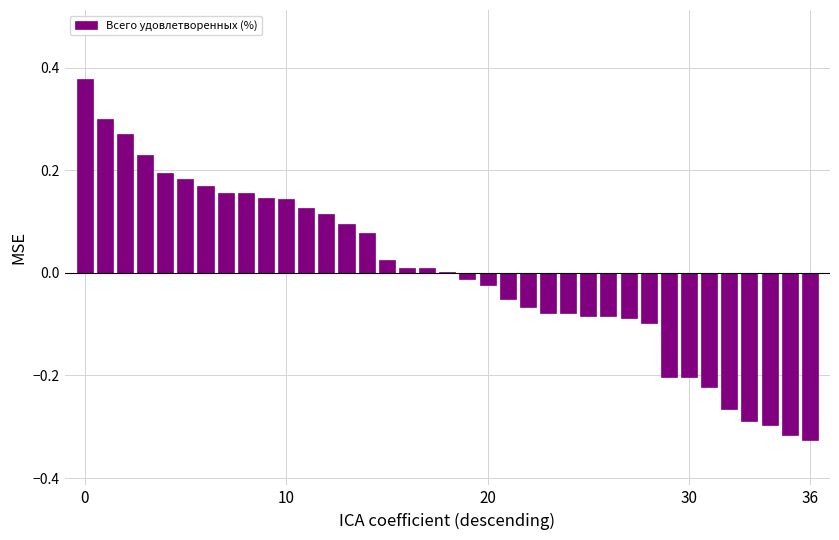

Count the number of categories in the chart.

37